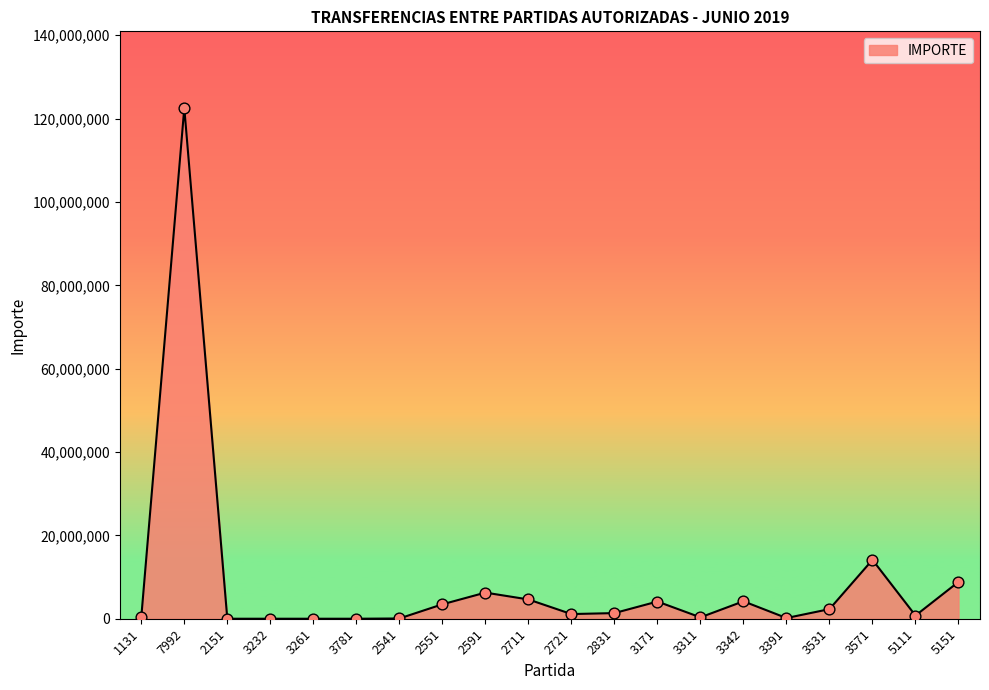

Approximately how many times larger is the value at 2721 compared to 2711?

0.2